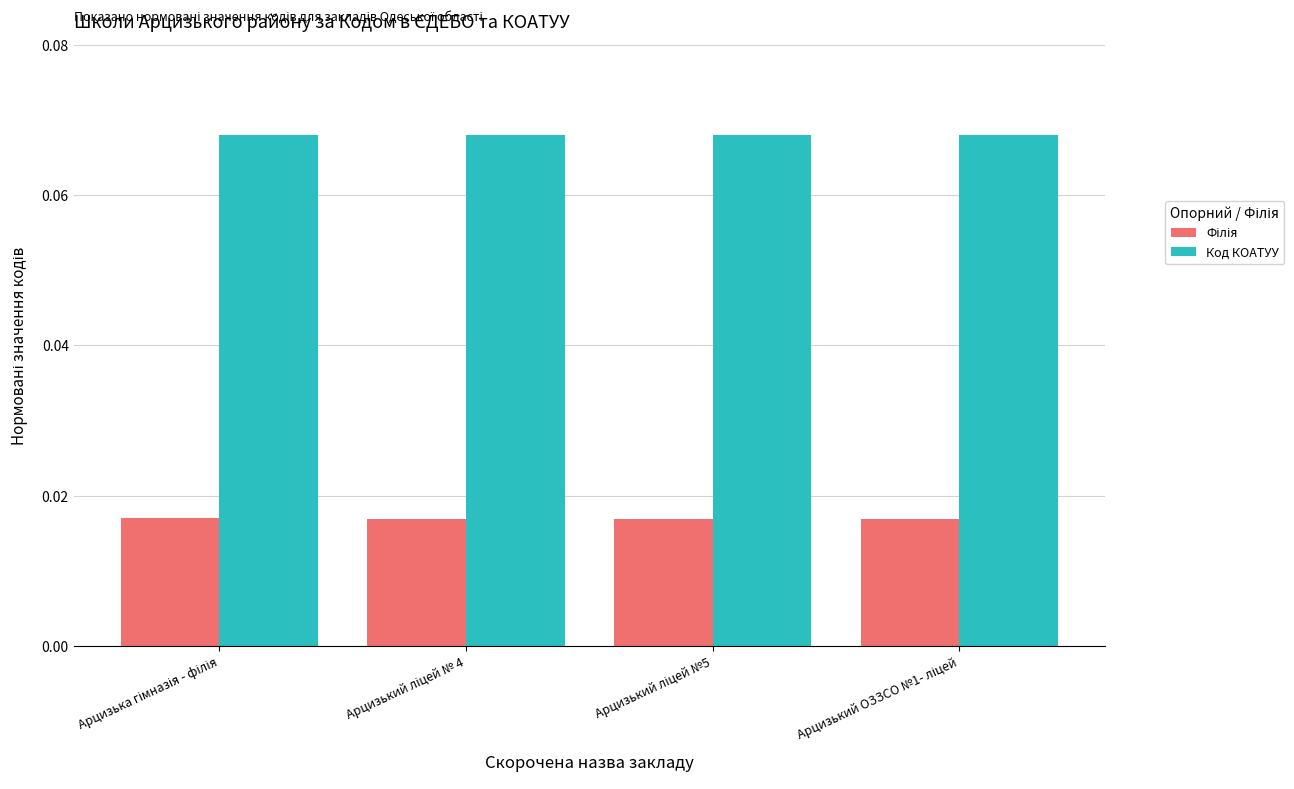

At how many categories does at least one series exceed 0?

4